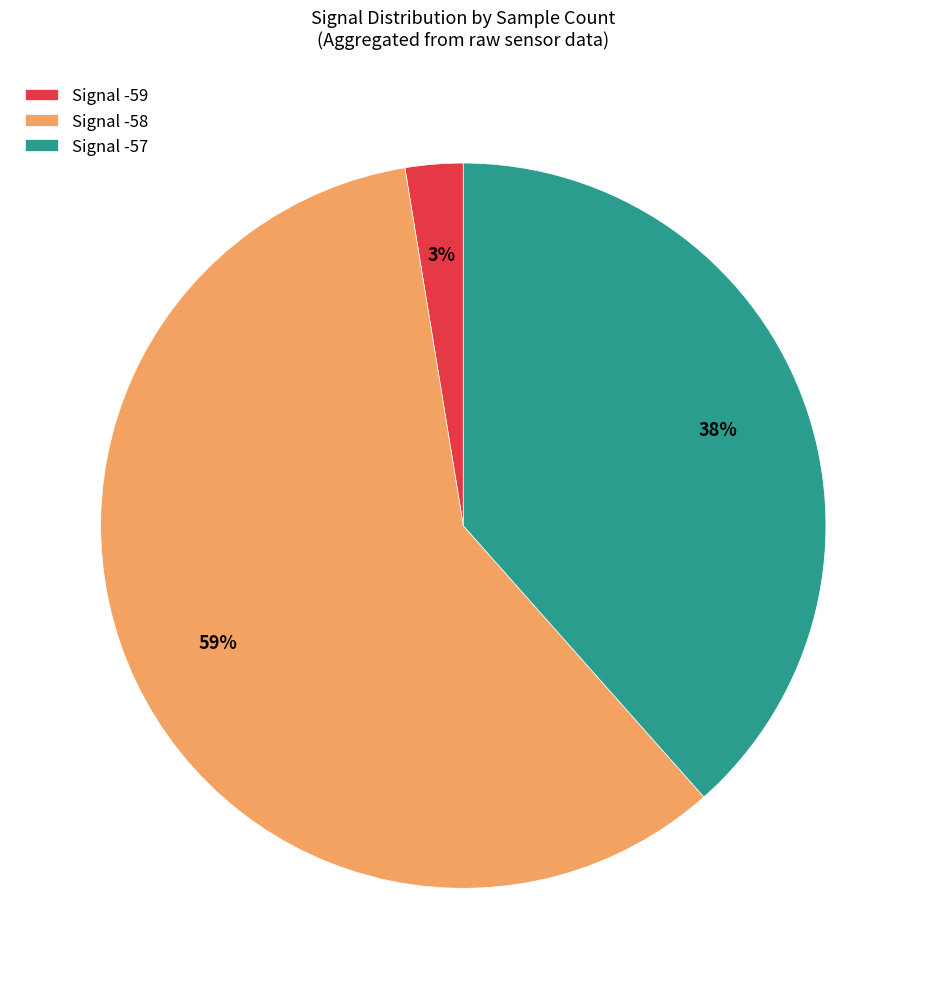

Which category has the biggest portion of the pie?

Signal -58